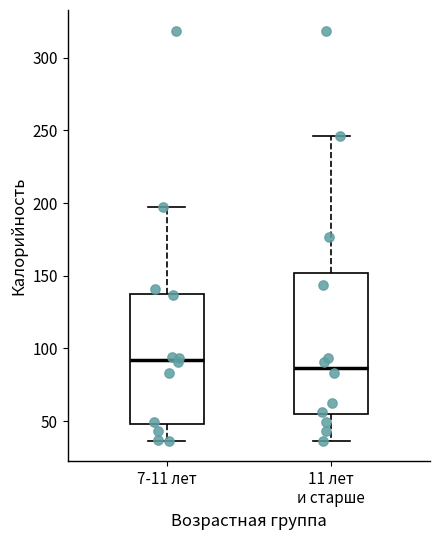

Which box has the lowest median line?

11 лет и старше